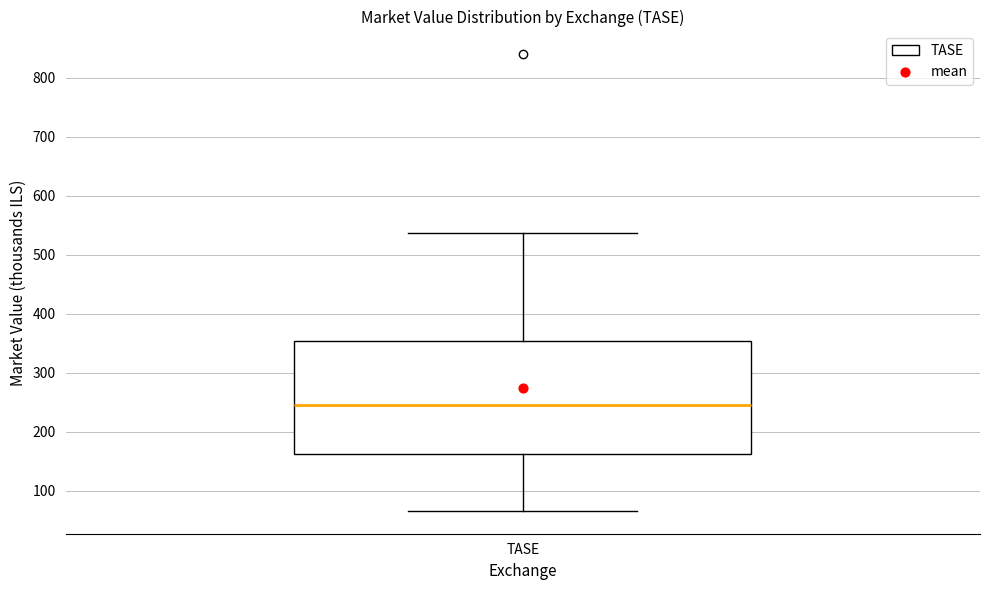

Read this box plot against the y-axis: the position of the median line, the range covered by the box, and the ends of both whiskers. The values are not printed on the chart, so give them approximately, as read against the axis.

median 250, box 160 to 350, whiskers 70 to 540